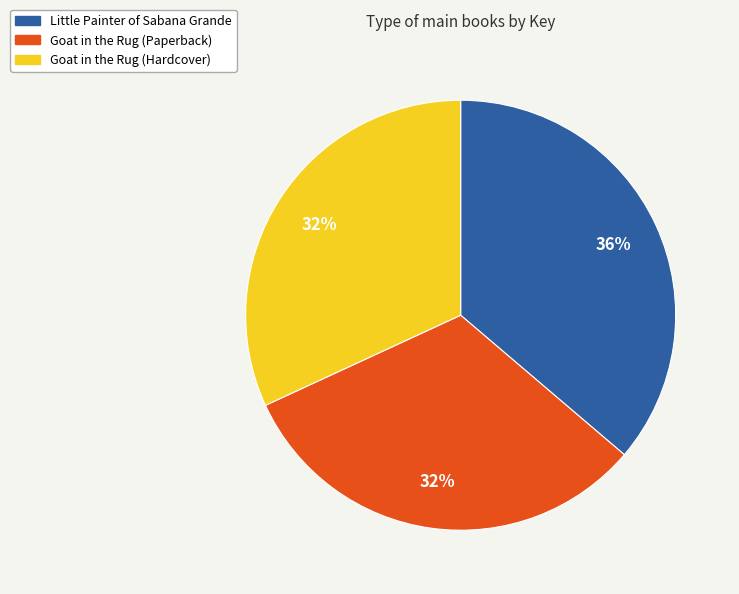

Is Goat in the Rug (Paperback) the majority of the pie?

No